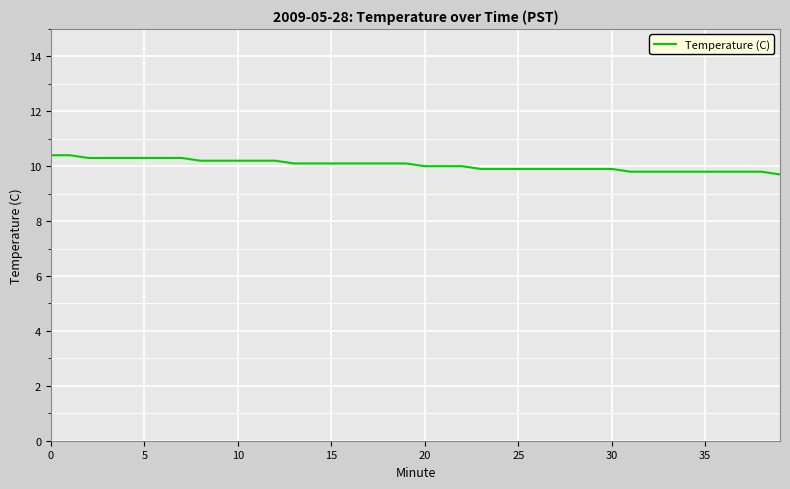

How many values are between 9 and 10?

20